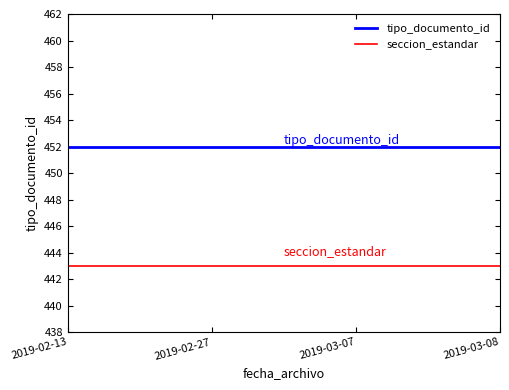

What is the minimum value for tipo_documento_id?

452